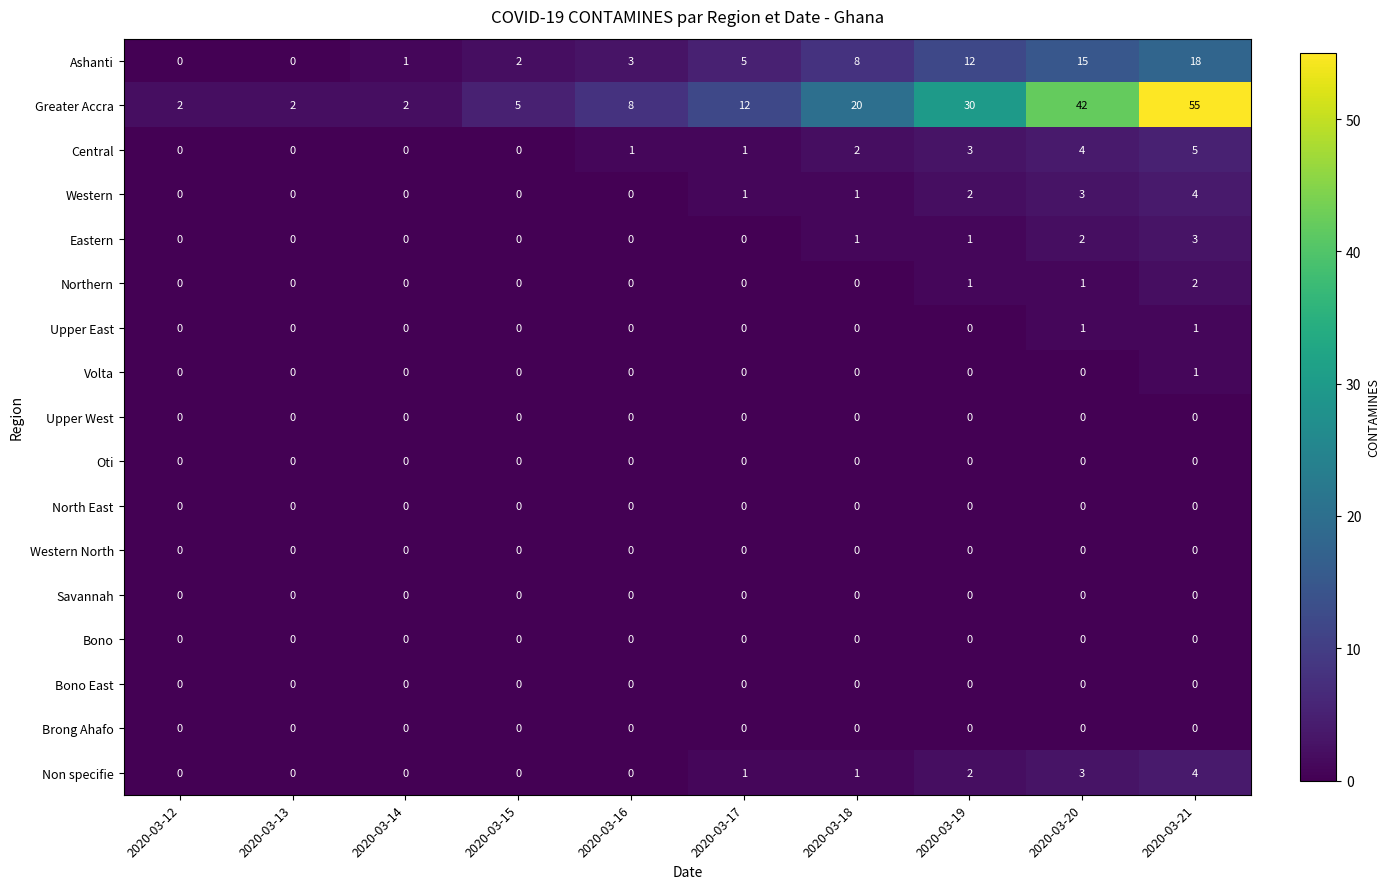

What is the total value across all series at 2020-03-20?

71